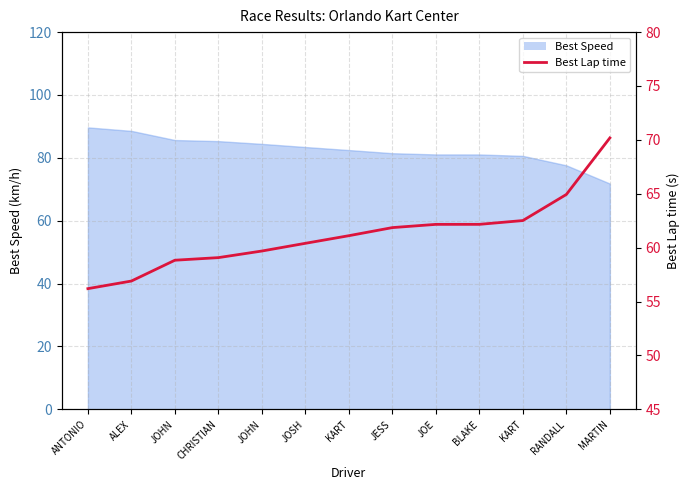

True or false: the data has more than 1 interior local peaks.

False